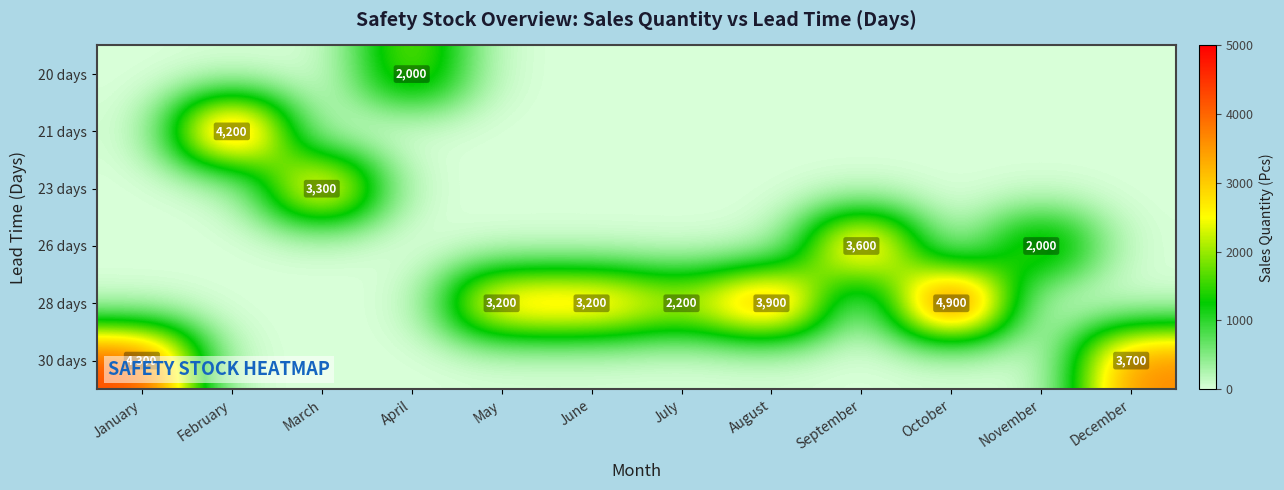

Count the number of data series in this chart.

6